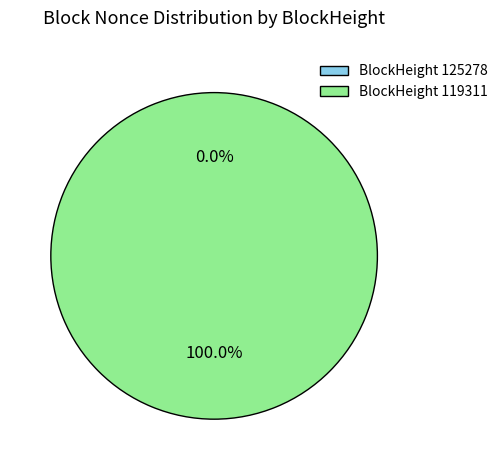

To the nearest percent, what portion does 119311 represent?

100%